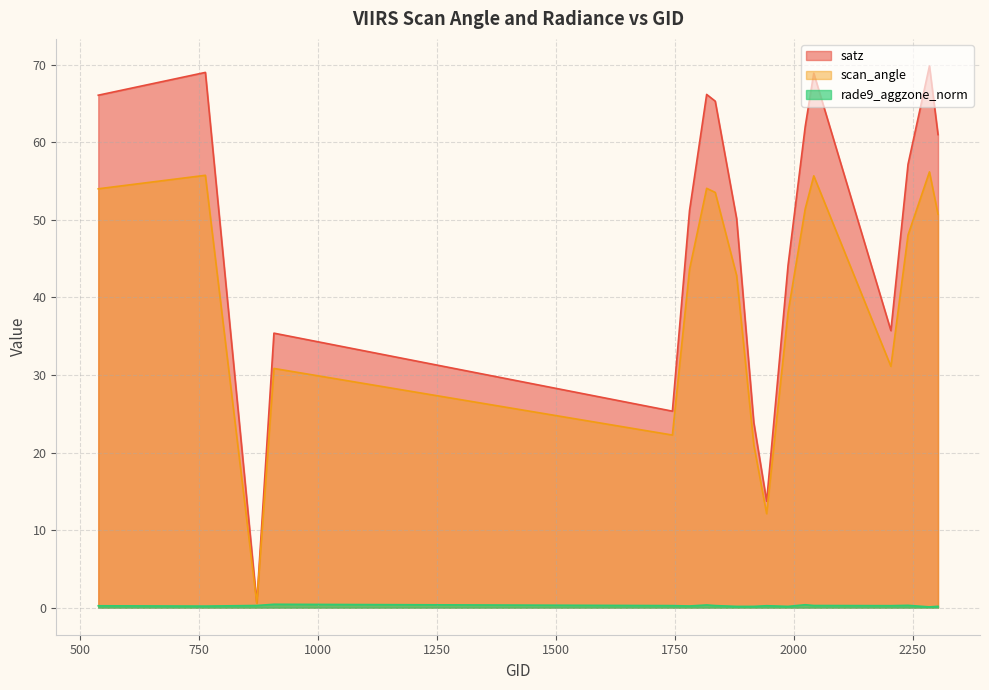

Reading right to left, transcribe all the data shown in this chart.

satz: 2303=61.0	2285=69.9	2240=57.2	2204=35.7	2042=68.9	2024=62.0	1988=44.2	1943=13.7	1916=23.9	1880=50.1	1835=65.3	1817=66.2	1781=51.2	1745=25.3	908=35.4	872=0.6	764=69.0	539=66.1
scan_angle: 2303=50.7	2285=56.2	2240=48.1	2204=31.1	2042=55.7	2024=51.4	1988=38.1	1943=12.1	1916=21.0	1880=42.8	1835=53.5	1817=54.1	1781=43.6	1745=22.3	908=30.9	872=0.6	764=55.8	539=54.0
rade9_aggzone_norm: 2303=0.2	2285=0.1	2240=0.3	2204=0.3	2042=0.3	2024=0.4	1988=0.2	1943=0.2	1916=0.2	1880=0.2	1835=0.3	1817=0.3	1781=0.2	1745=0.3	908=0.4	872=0.3	764=0.2	539=0.2